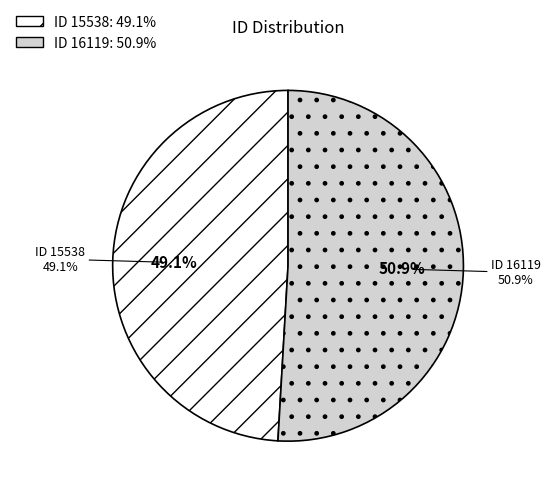

Rank the categories by value from highest to lowest.

16119, 15538